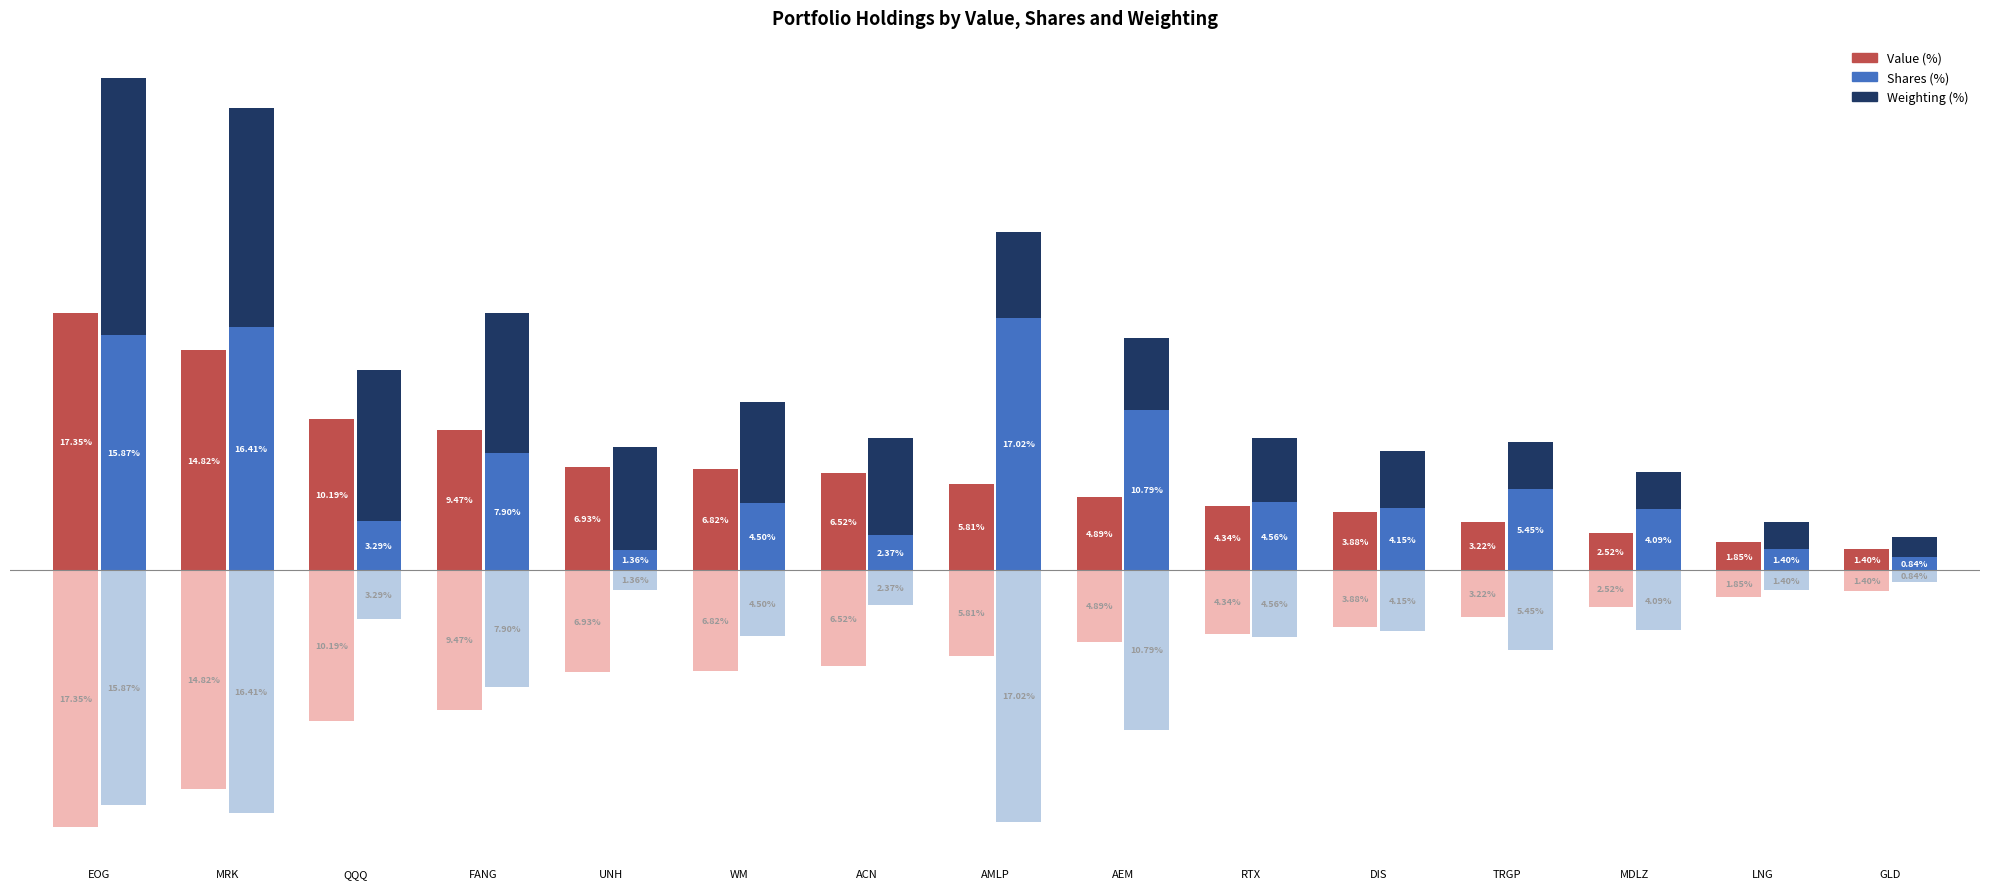

At which label does Value (%) reach its peak?

EOG